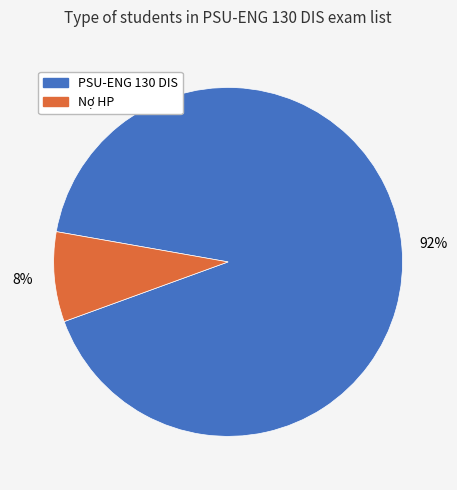

Combined, do Nợ HP and PSU-ENG 130 DIS account for over 50%?

Yes